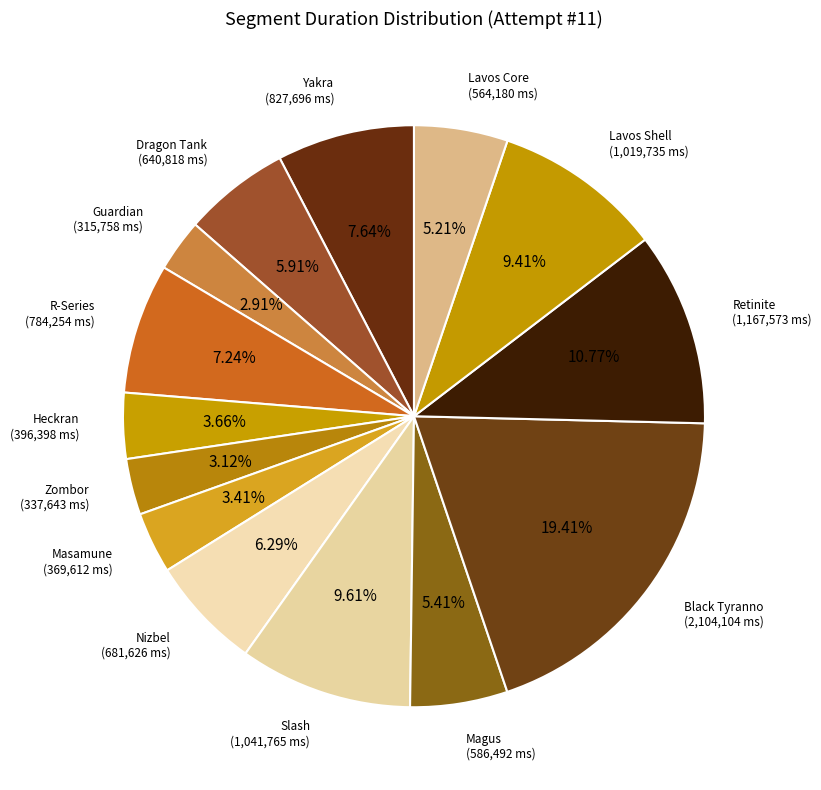

Is there a majority slice in this chart?

No